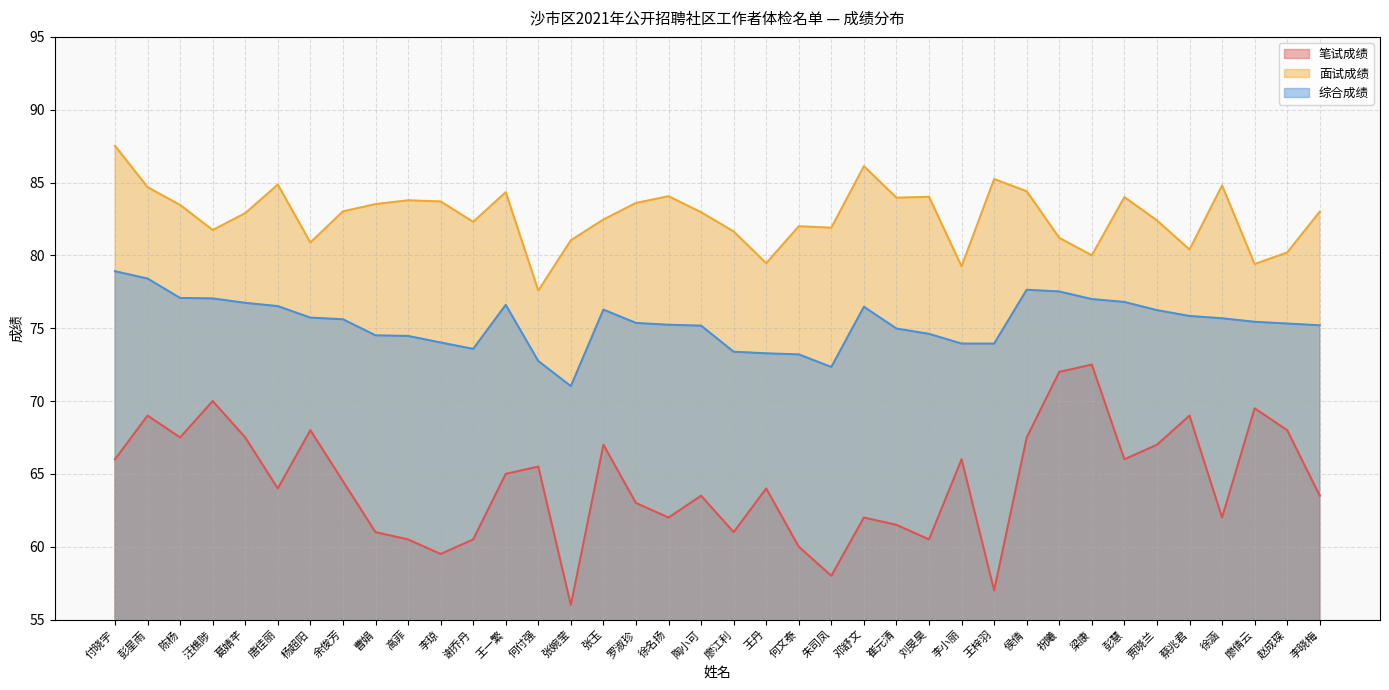

Reading right to left, what are all the values shown in this chart?

笔试成绩: 63.5	68.0	69.5	62.0	69.0	67.0	66.0	72.5	72.0	67.5	57.0	66.0	60.5	61.5	62.0	58.0	60.0	64.0	61.0	63.5	62.0	63.0	67.0	56.0	65.5	65.0	60.5	59.5	60.5	61.0	64.5	68.0	64.0	67.5	70.0	67.5	69.0	66.0
面试成绩: 83.0	80.2	79.4	84.8	80.4	82.4	84.0	80.0	81.2	84.4	85.2	79.2	84.0	84.0	86.1	81.9	82.0	79.5	81.6	83.0	84.1	83.6	82.5	81.0	77.6	84.3	82.3	83.7	83.8	83.5	83.0	80.9	84.9	82.9	81.7	83.5	84.7	87.5
综合成绩: 75.2	75.3	75.4	75.7	75.8	76.2	76.8	77.0	77.5	77.6	73.9	73.9	74.6	75.0	76.5	72.3	73.2	73.3	73.4	75.2	75.2	75.4	76.3	71.0	72.7	76.6	73.6	74.0	74.5	74.5	75.6	75.7	76.5	76.7	77.0	77.1	78.4	78.9